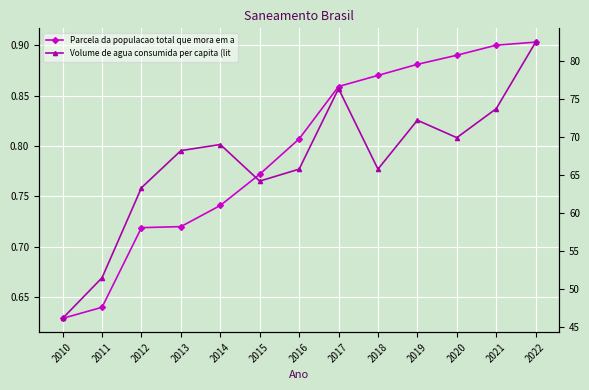

What is the difference between the Volume de agua consumida per capita (litros/hab/dia) values at 2011 and 2017?

24.8